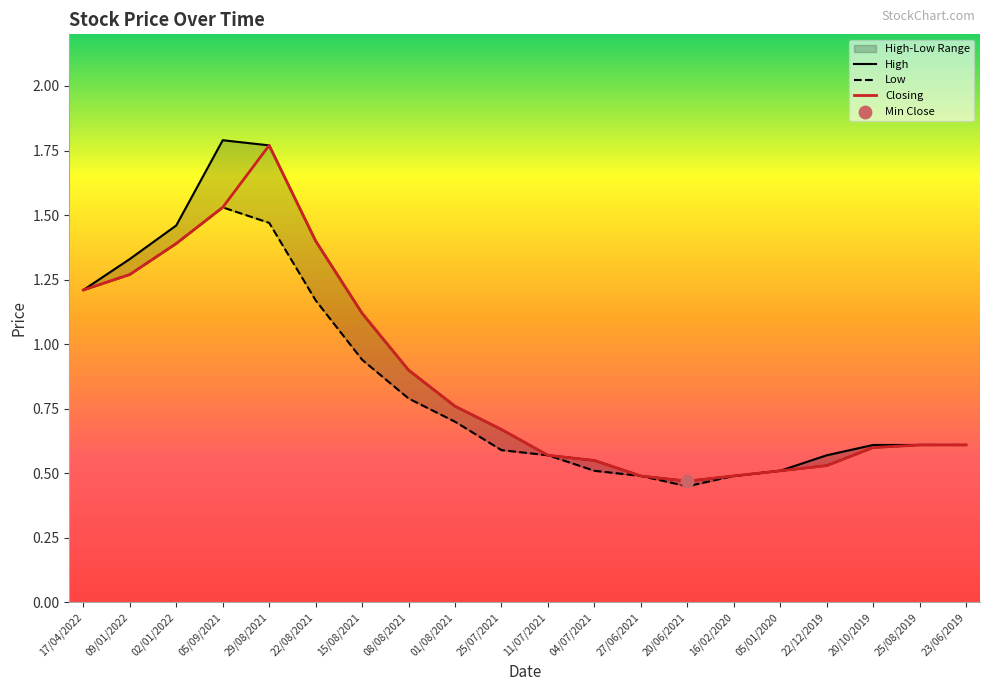

Is the value of High at 22/12/2019 greater than the value of Low at 11/07/2021?

No